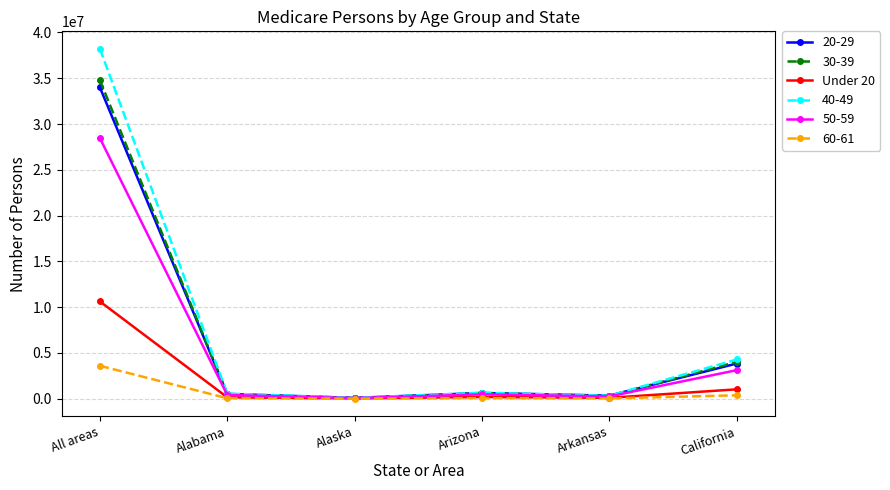

At which category does the chart reach its peak across all series?

All areas